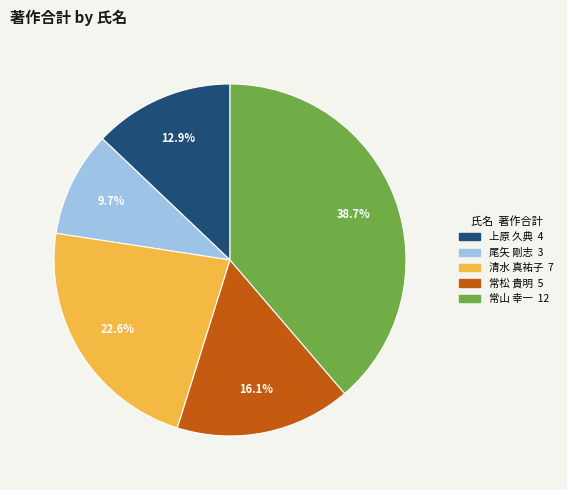

Count the number of slices in the pie.

5